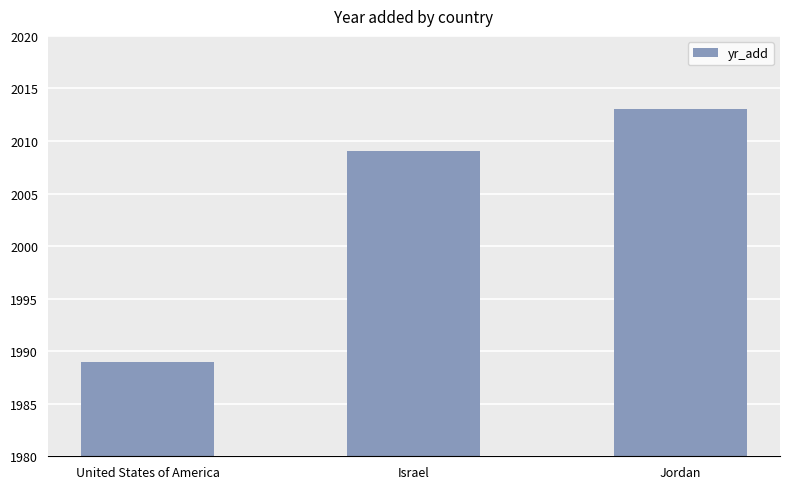

Between Jordan and Israel, which is larger?

Jordan